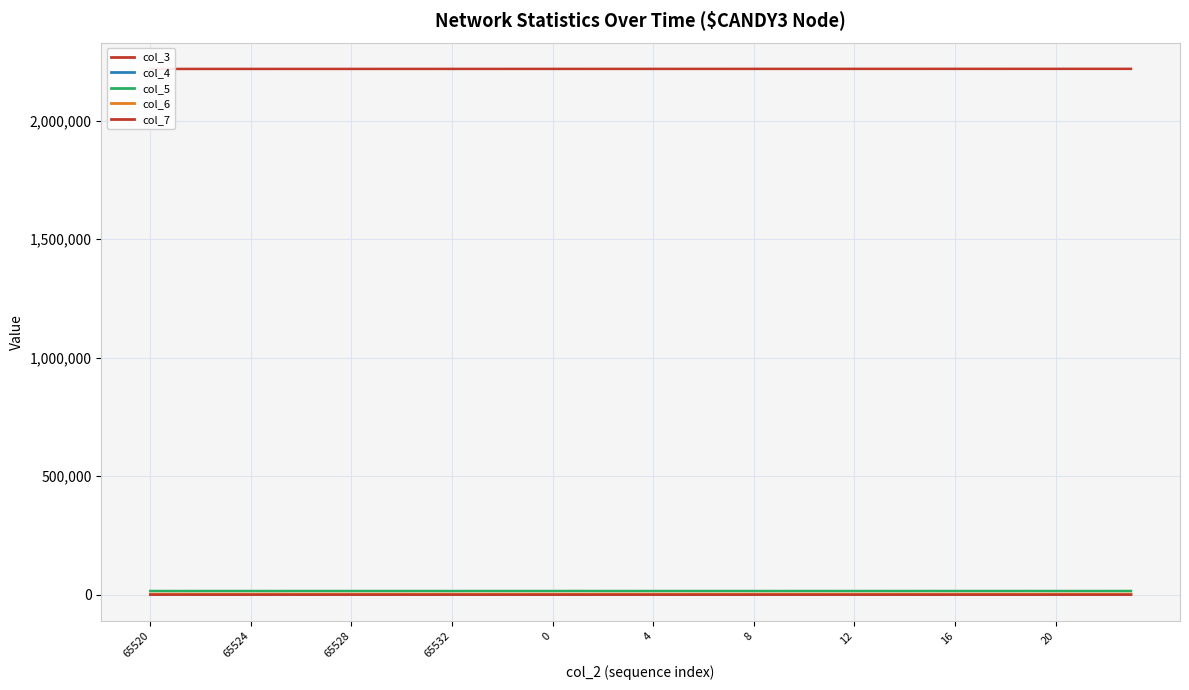

Count the number of categories in the chart.

40